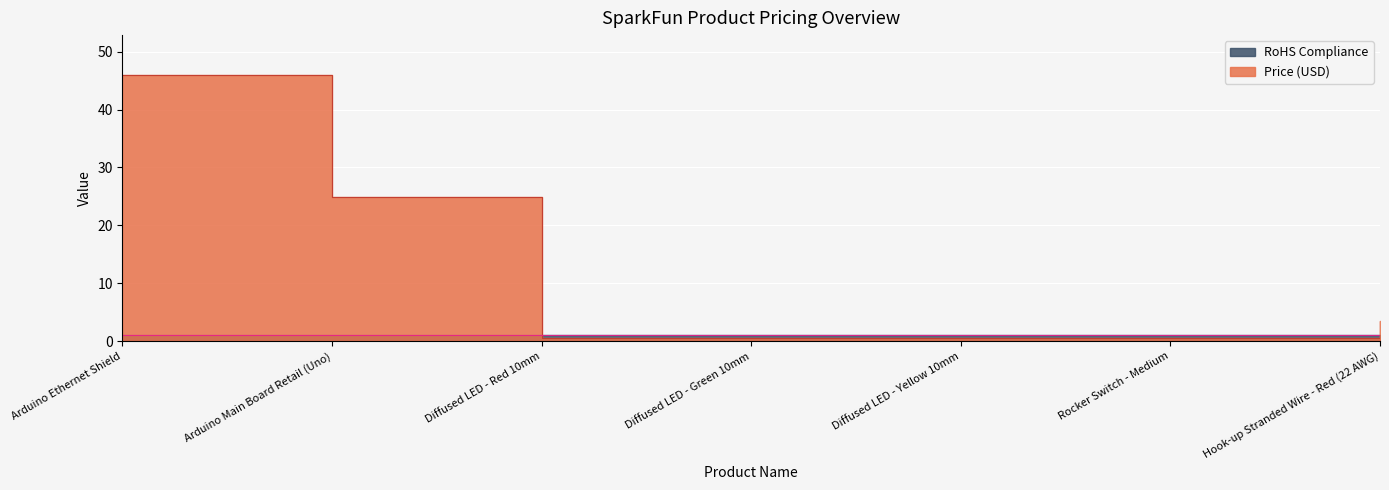

Reading left to right, list all the values displayed in this chart.

46.0	24.9	0.6	0.6	0.6	0.5	3.5